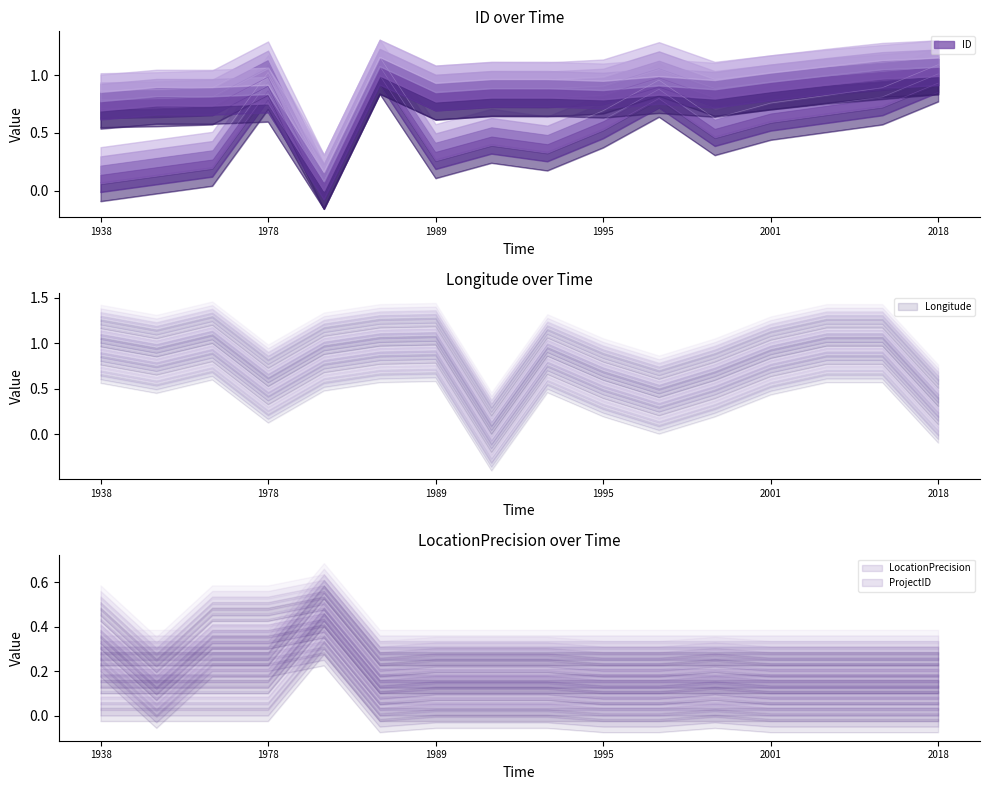

What is the smallest value displayed?

-0.4